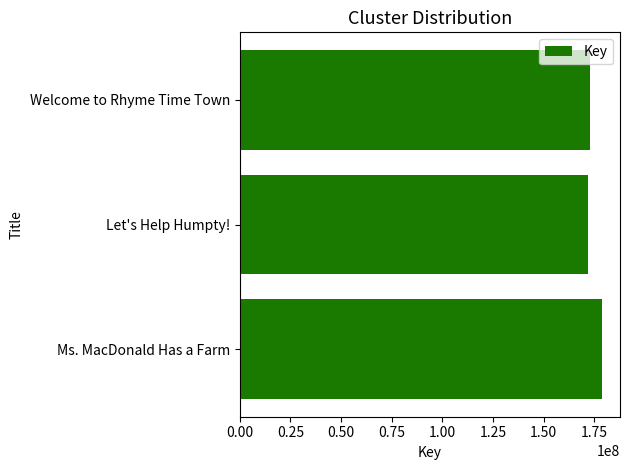

Reading bottom to top, transcribe all the data shown in this chart.

178715700	172086668	172953233